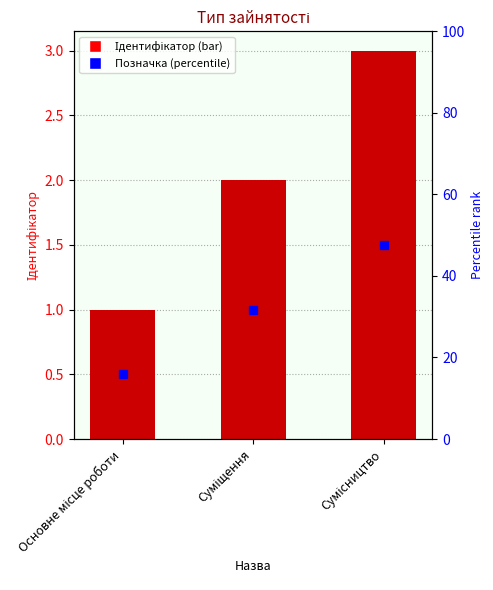

Is it true that the value at Сумісництво is 3?

True